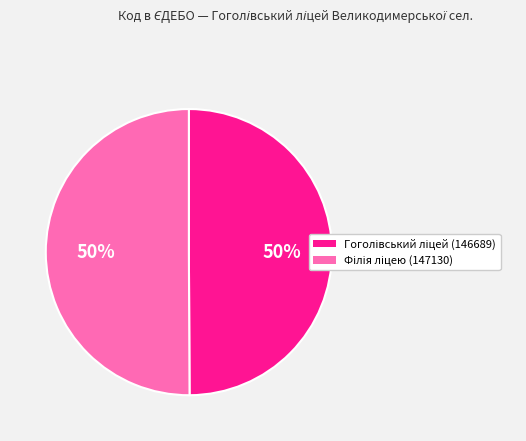

To the nearest percent, what is the average slice percentage?

50%